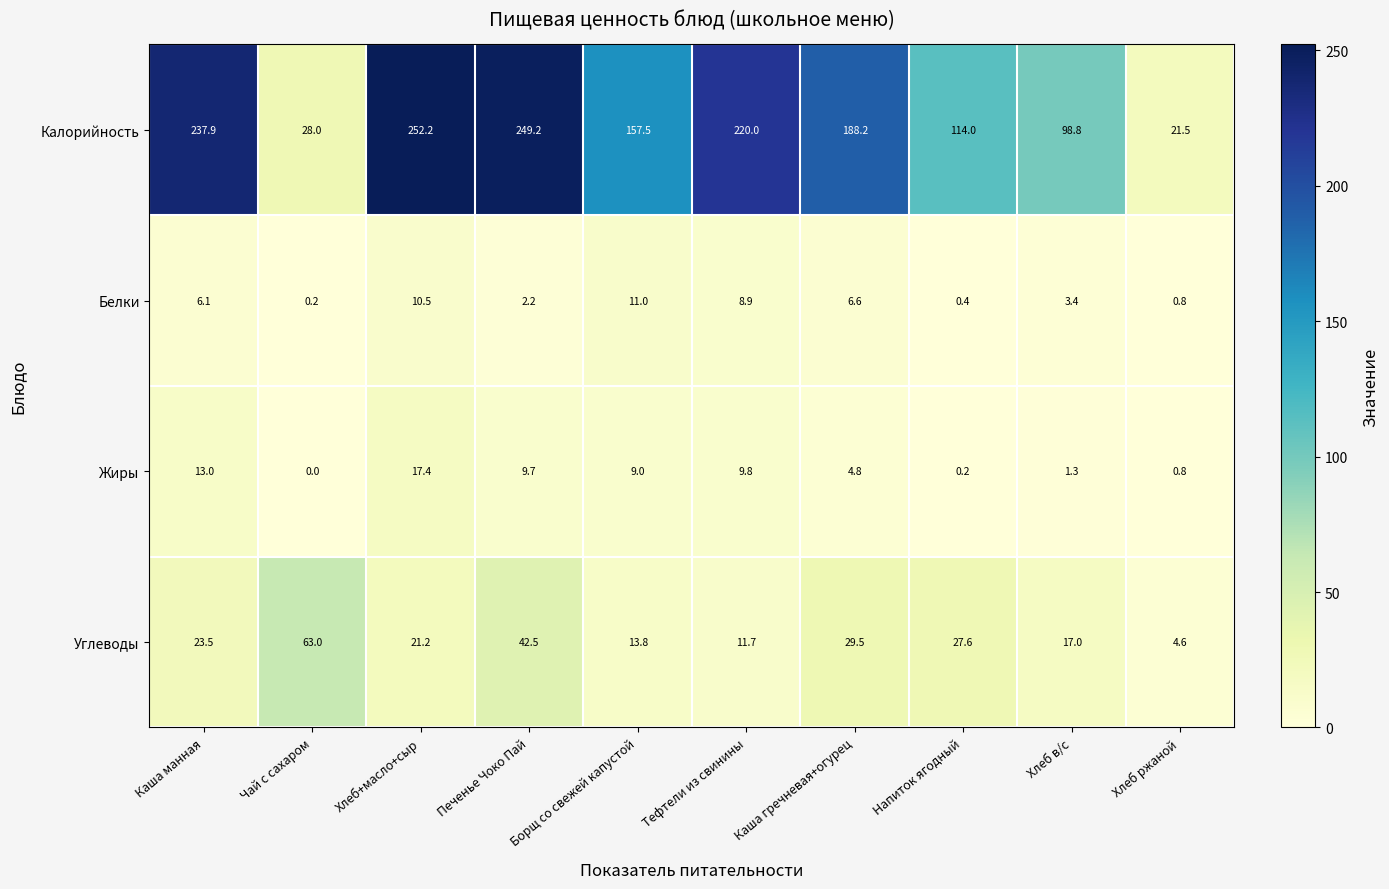

Is it true that Углеводы equals 21.2 at Хлеб+масло+сыр?

True